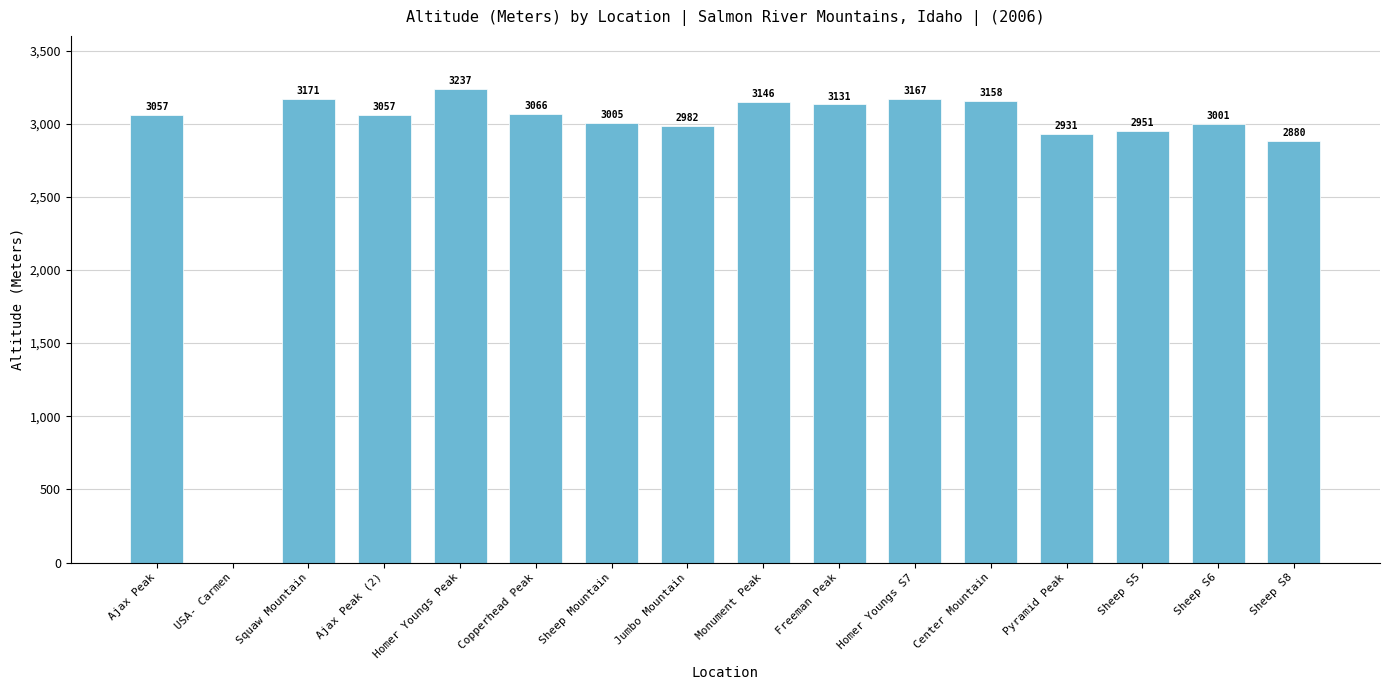

Are the bars horizontal?

No